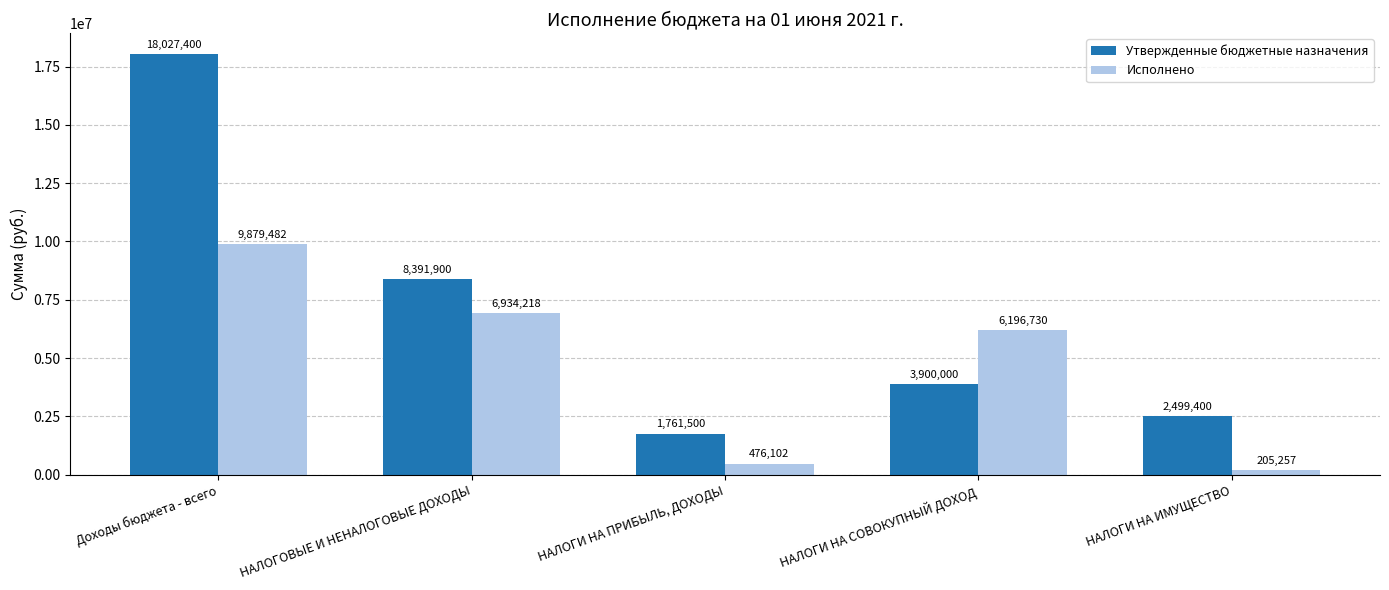

What is the difference between the second highest and second lowest values in the Утвержденные бюджетные назначения series?

5892500.0